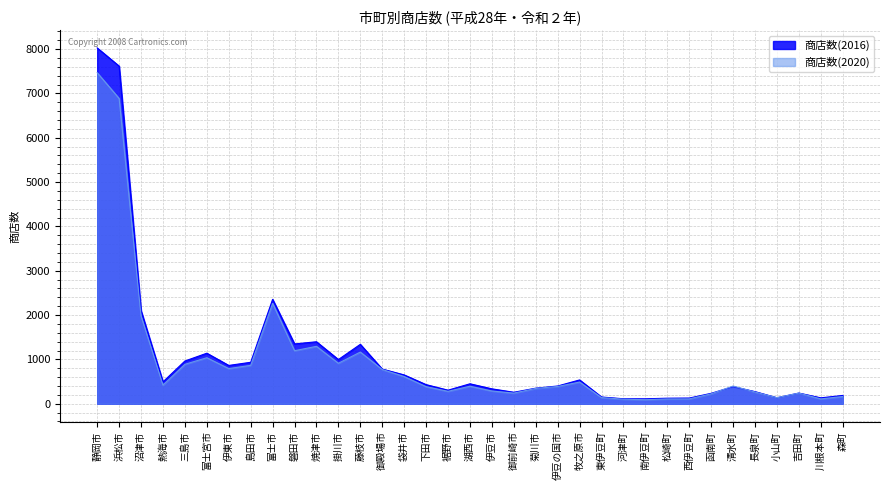

What is the total value across all series at 河津町?

214